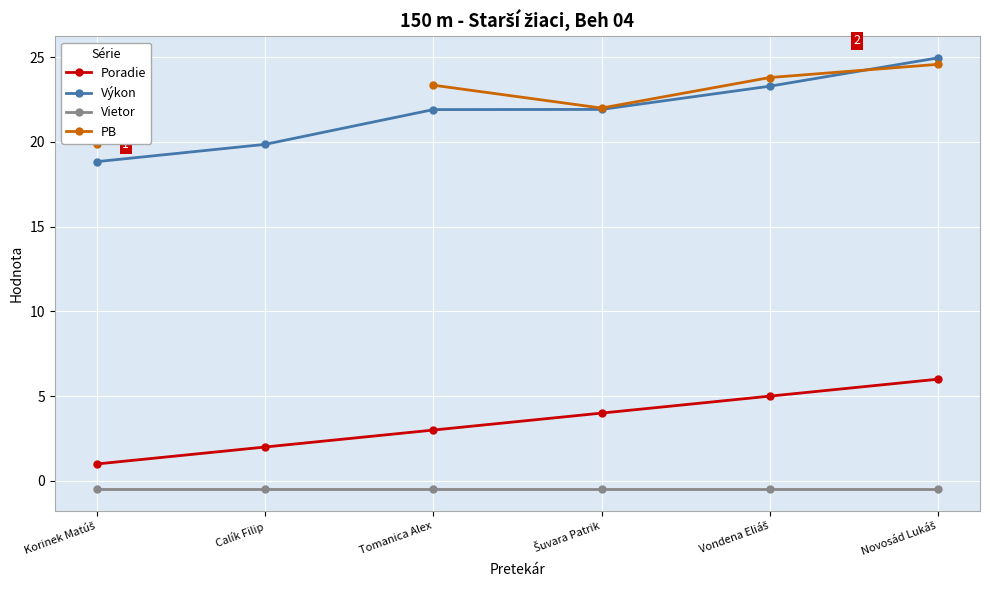

Does the chart display data point markers on the line(s)?

Yes